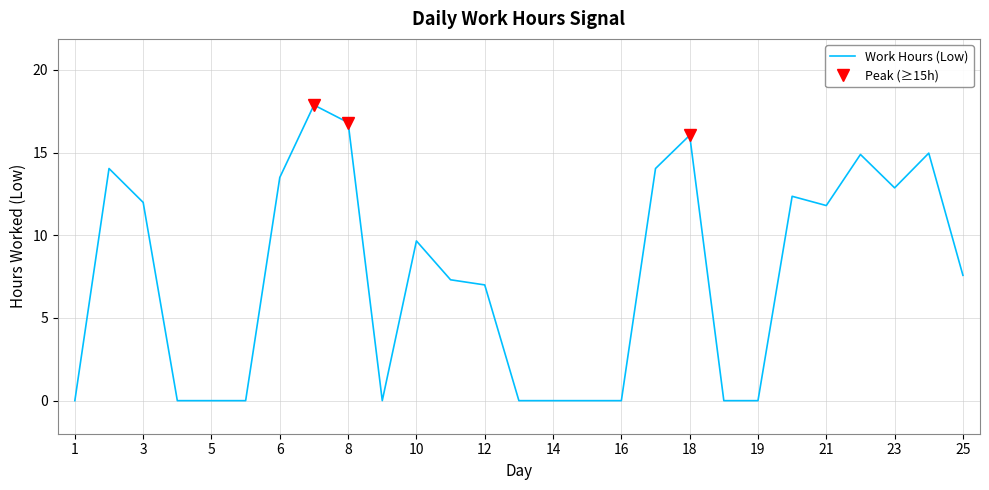

What is the maximum value shown in the chart?

17.9